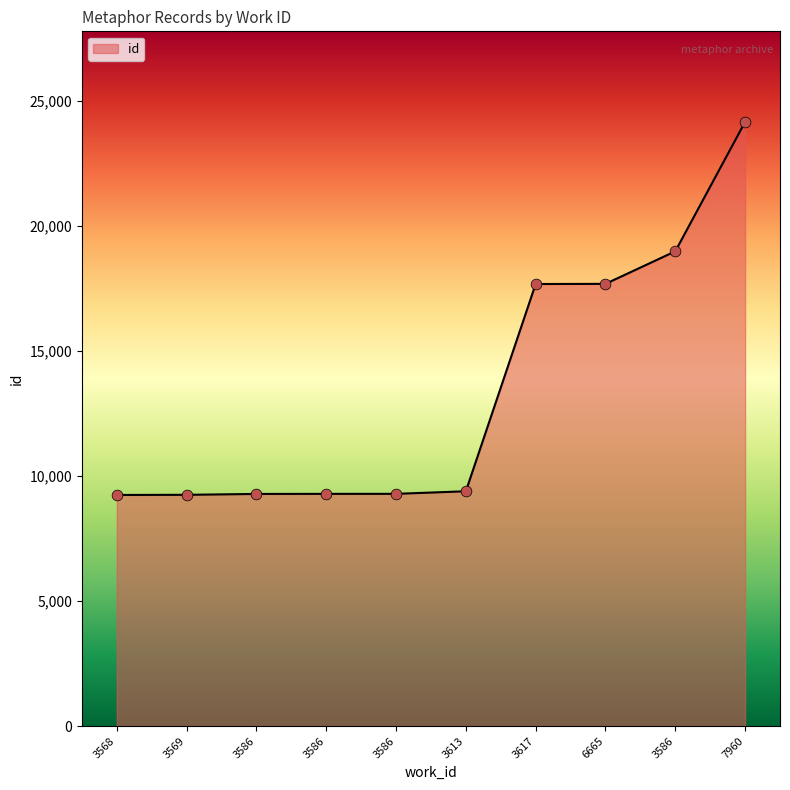

How many lines are shown in the chart?

1